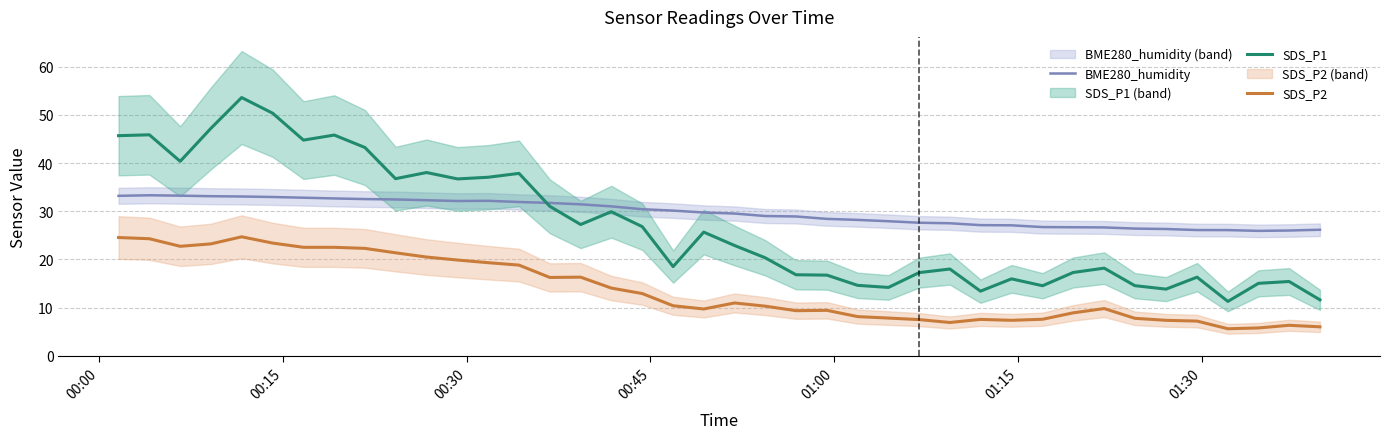

True or false: SDS_P1 and SDS_P2 intersect in this chart.

False